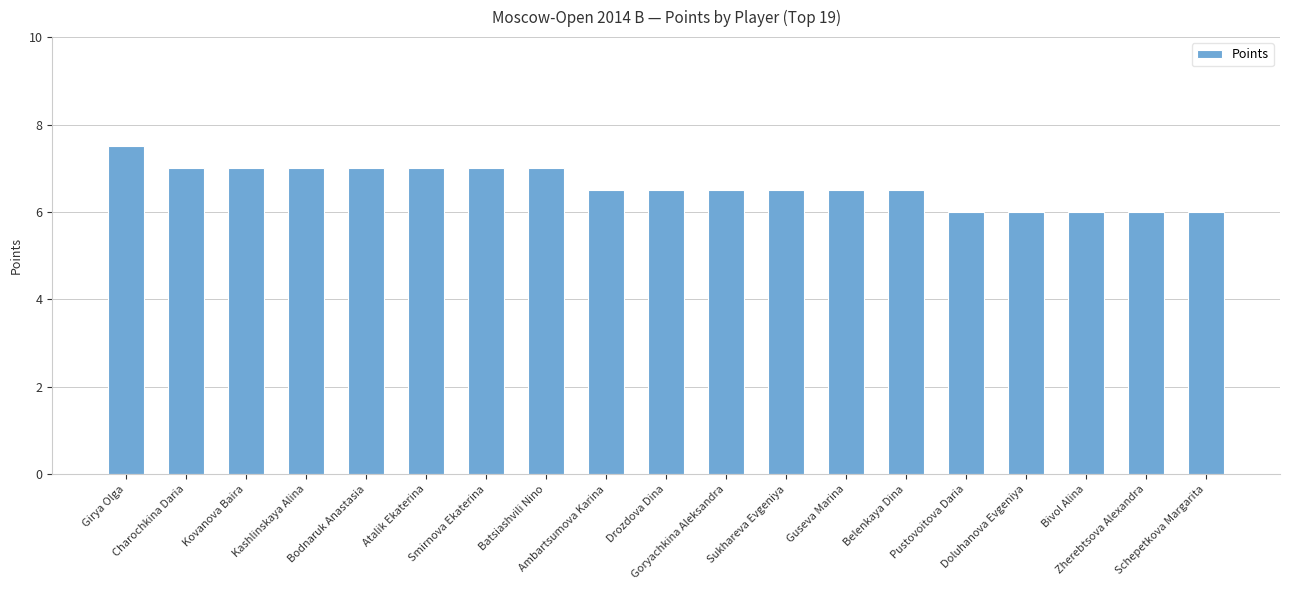

What position from the left is Smirnova Ekaterina?

7